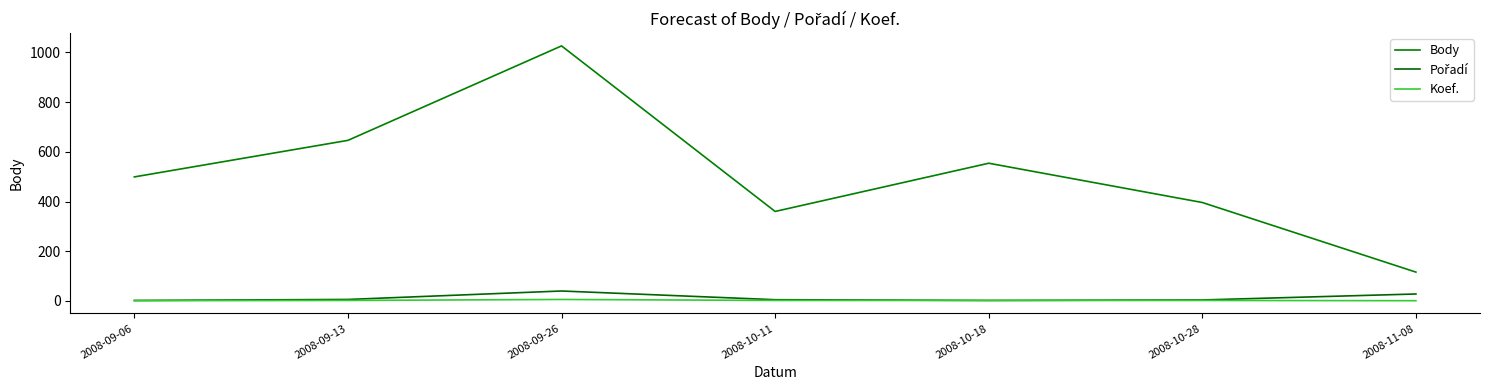

How many lines are shown in the chart?

3